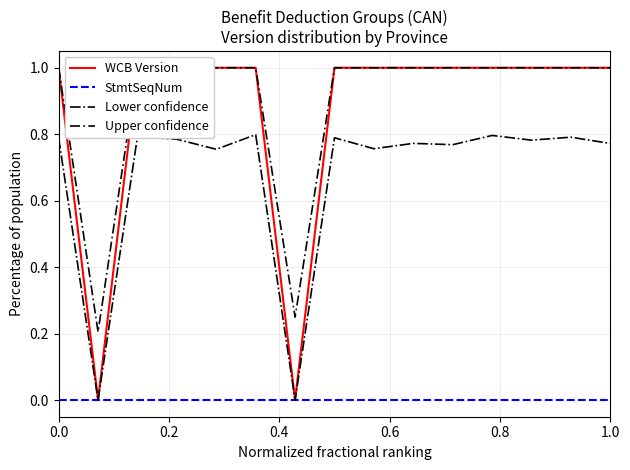

How many categories are shown in the chart?

15